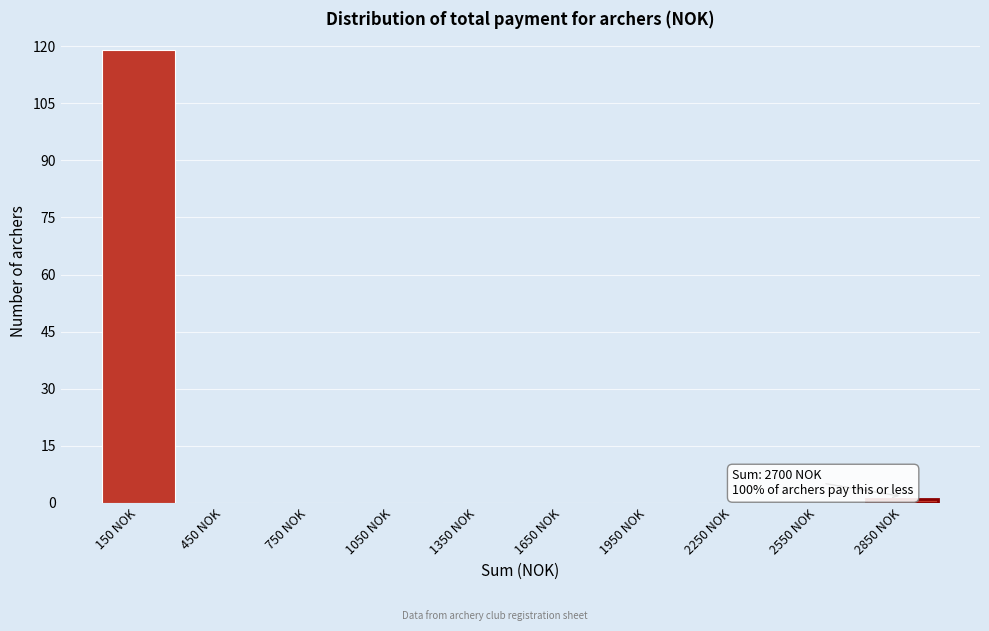

Which range on the x-axis has the tallest bar?

0 to 300